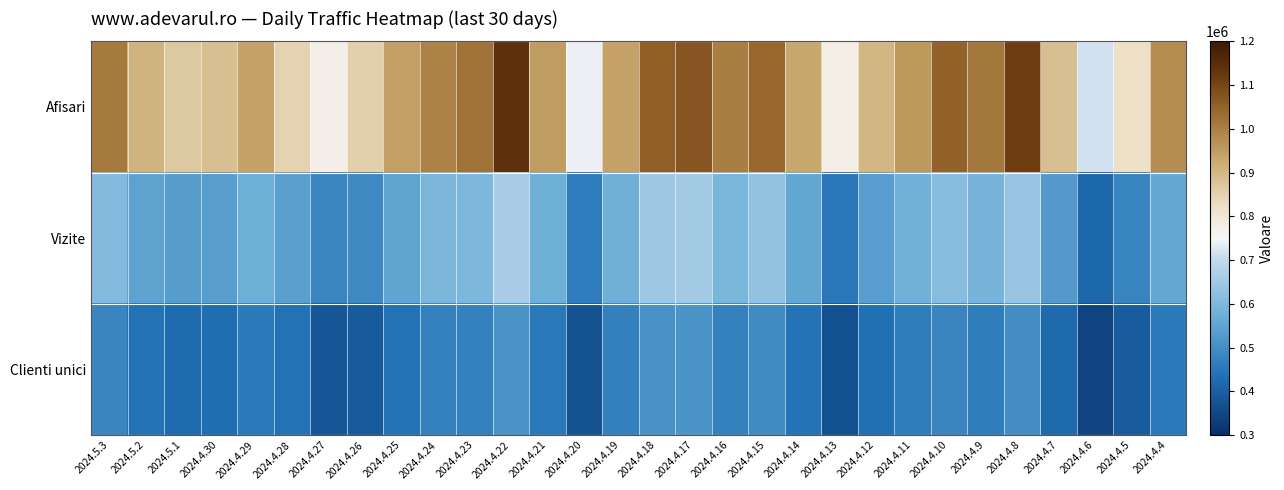

What is the total value across all series at 2024.4.6?

1475472